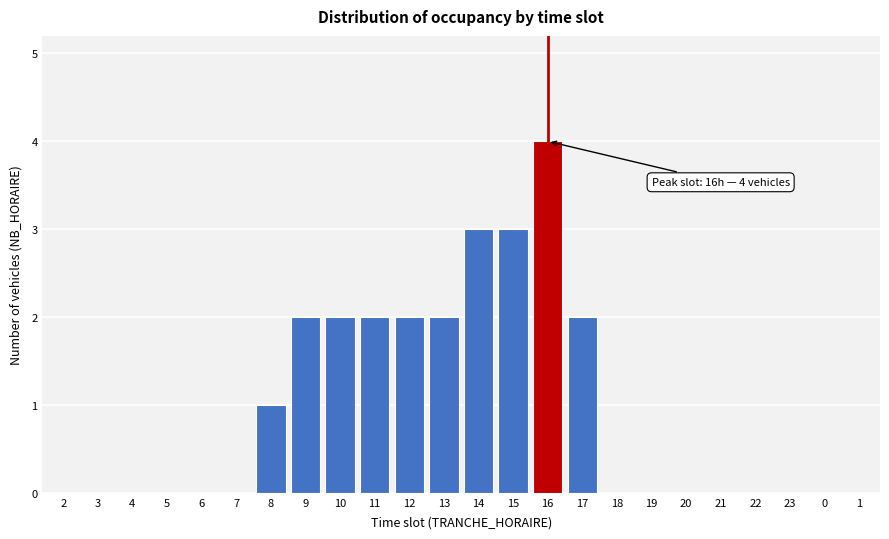

Reading right to left, transcribe all the data shown in this chart.

1=0	0=0	23=0	22=0	21=0	20=0	19=0	18=0	17=2	16=4	15=3	14=3	13=2	12=2	11=2	10=2	9=2	8=1	7=0	6=0	5=0	4=0	3=0	2=0